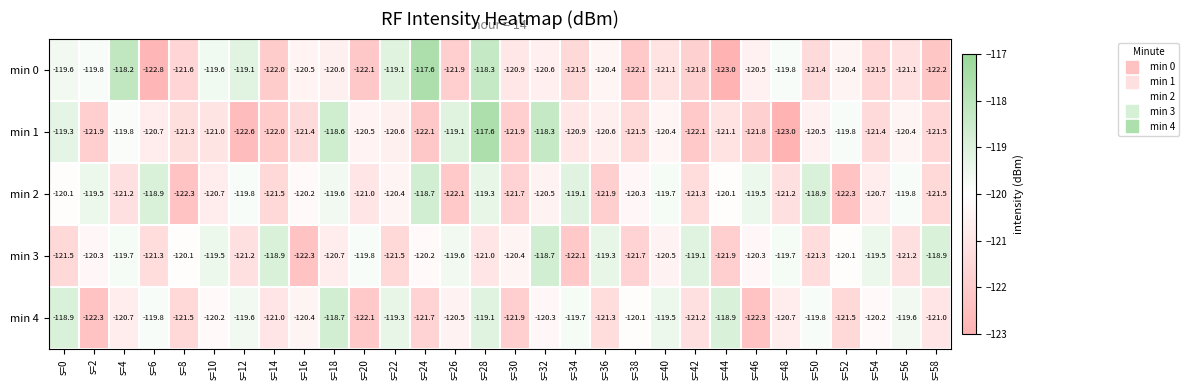

What is the difference between the min 3 values at s=18 and s=16?

1.6